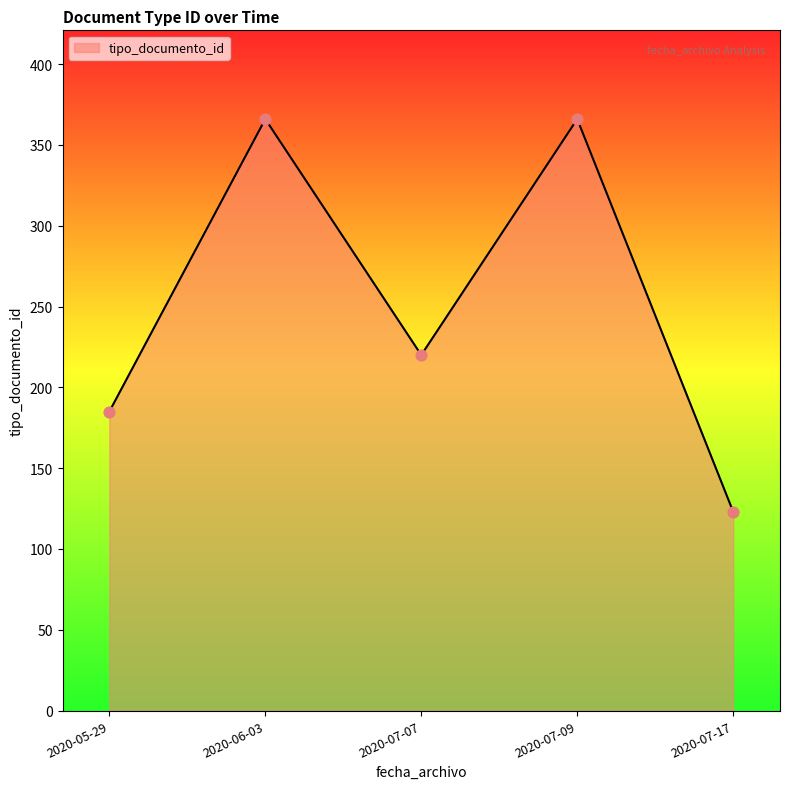

What is the ratio of the value at 2020-07-07 to the value at 2020-05-29?

1.2